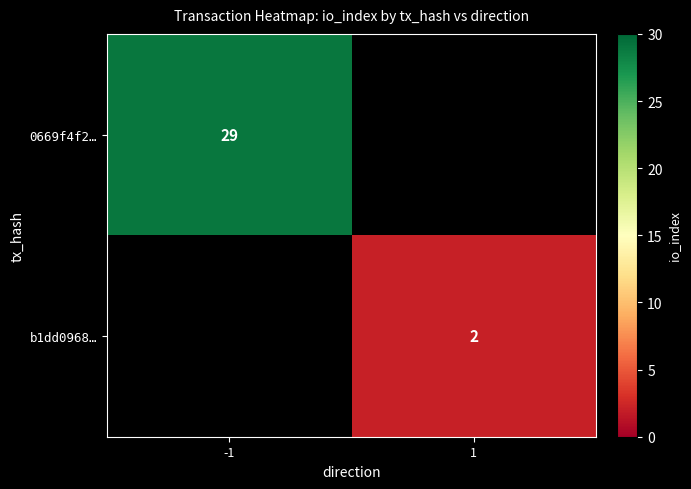

The value of b1dd0968… at 1 is 2. True or false?

True